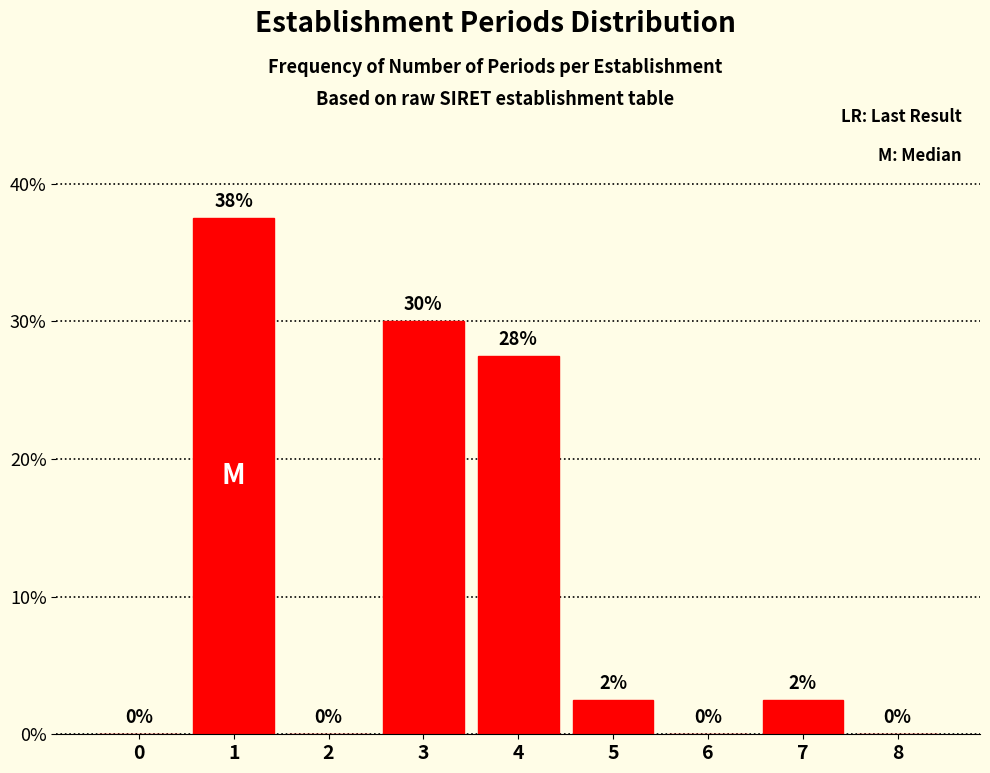

At which label is the value closest to 18?

4